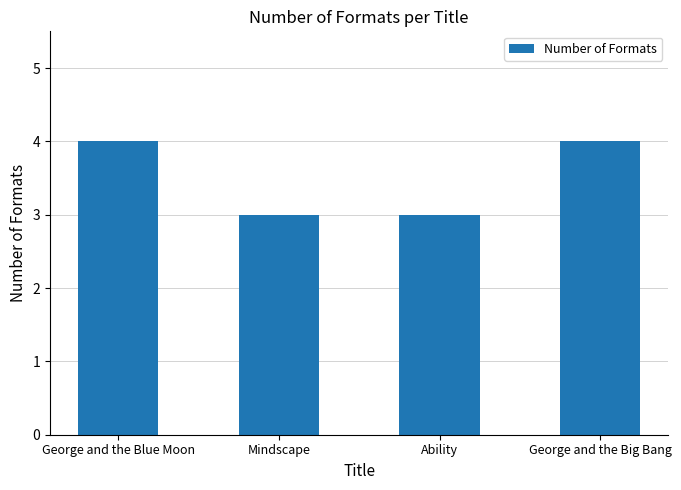

How many values are below 4?

2